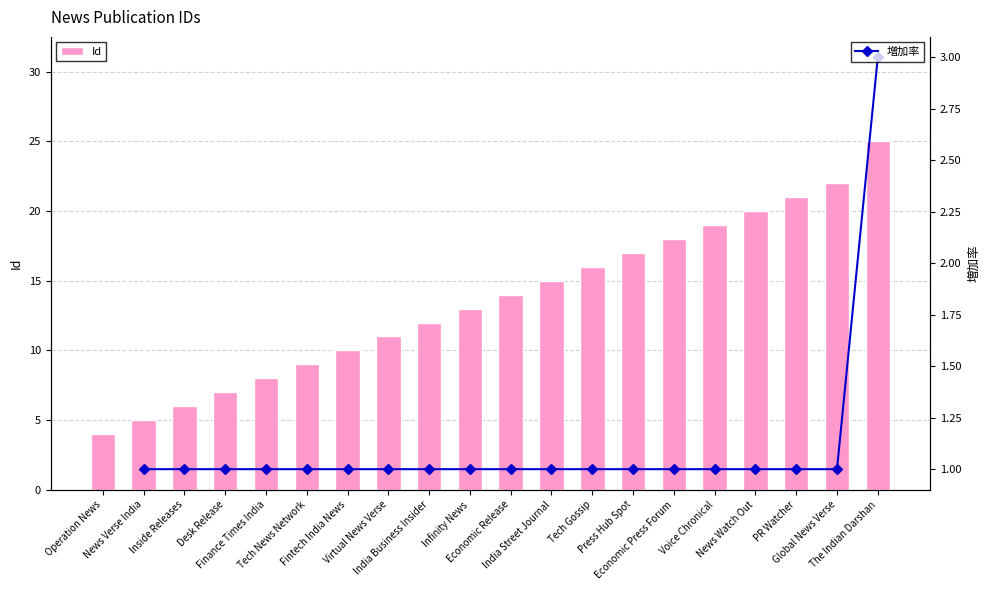

At which category is the sum across all series the highest?

The Indian Darshan